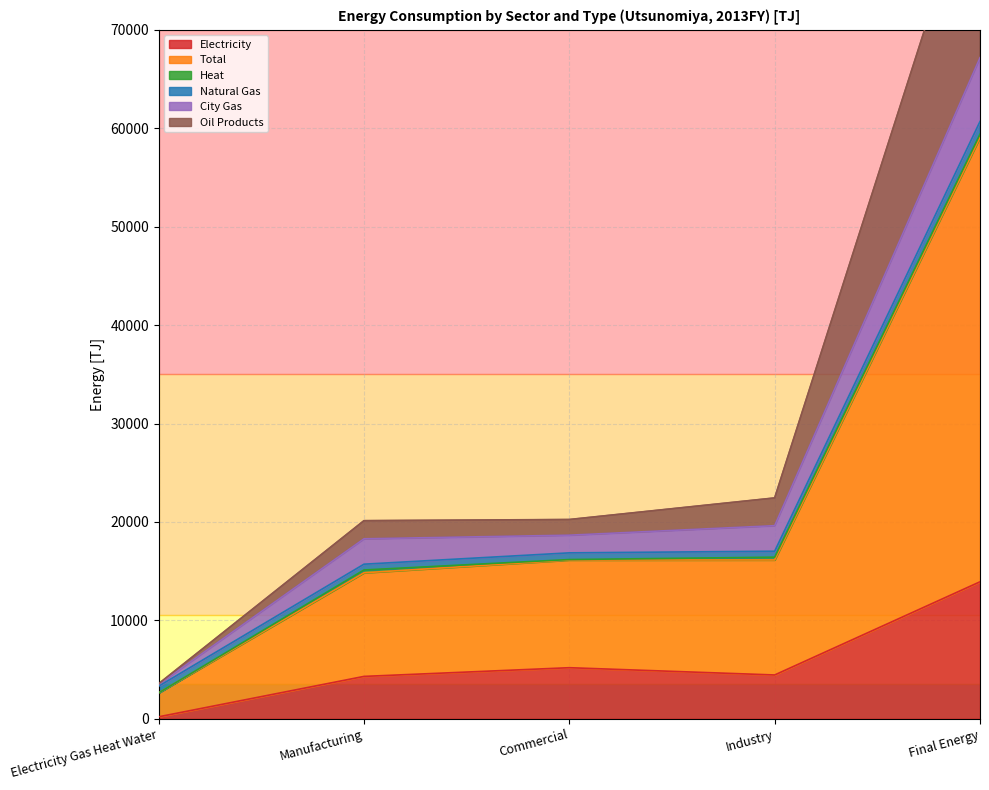

True or false: City Gas and Electricity intersect in this chart.

False